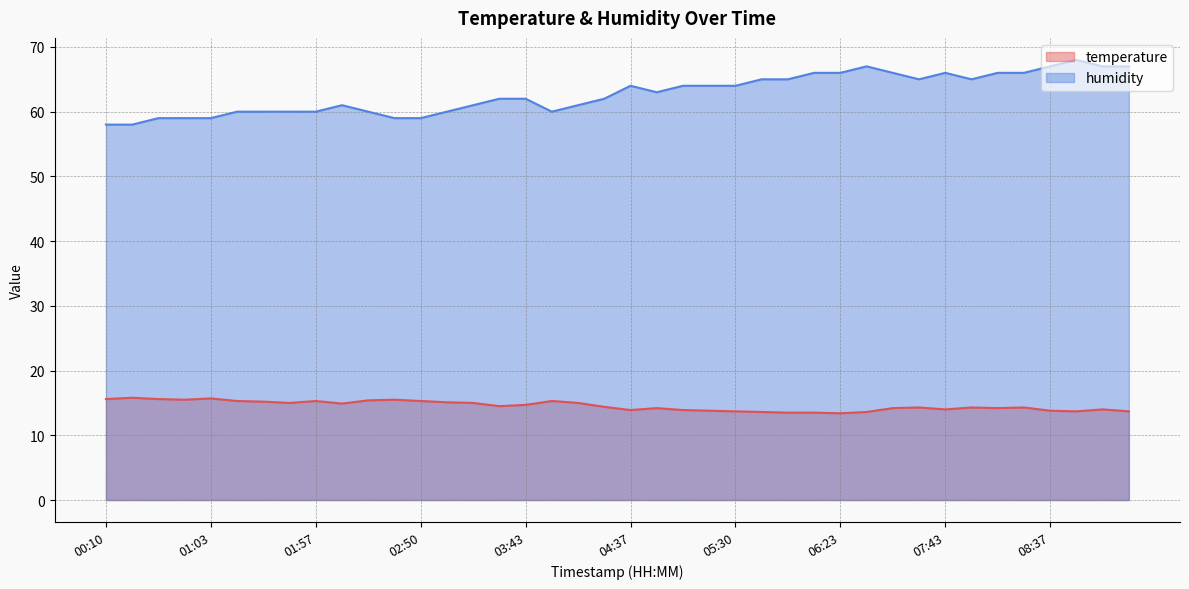

How many lines are shown in the chart?

2